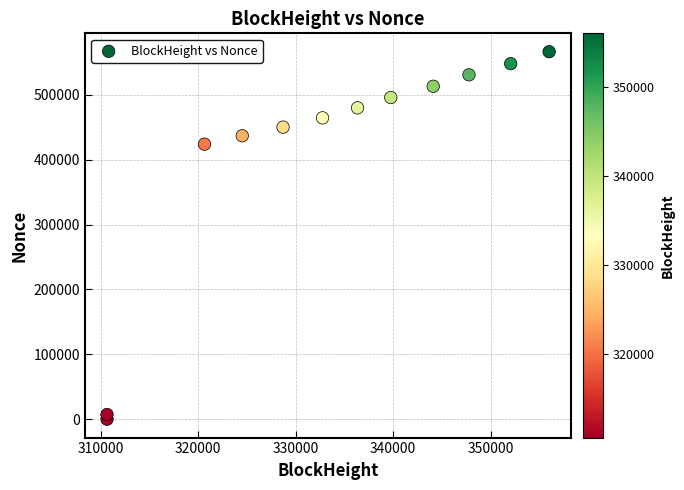

What is the average Y value?

409604